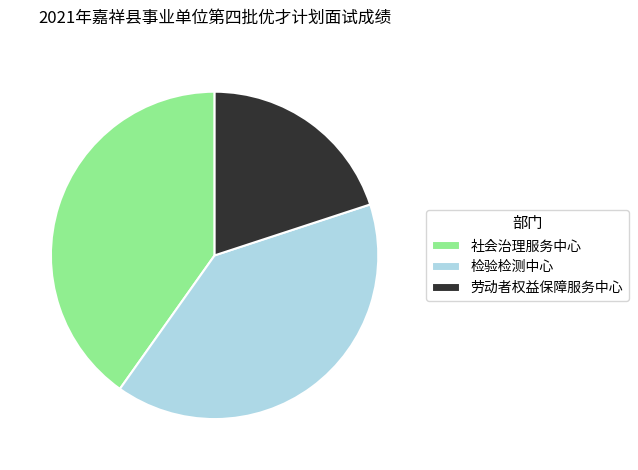

Count the number of slices in the pie.

3